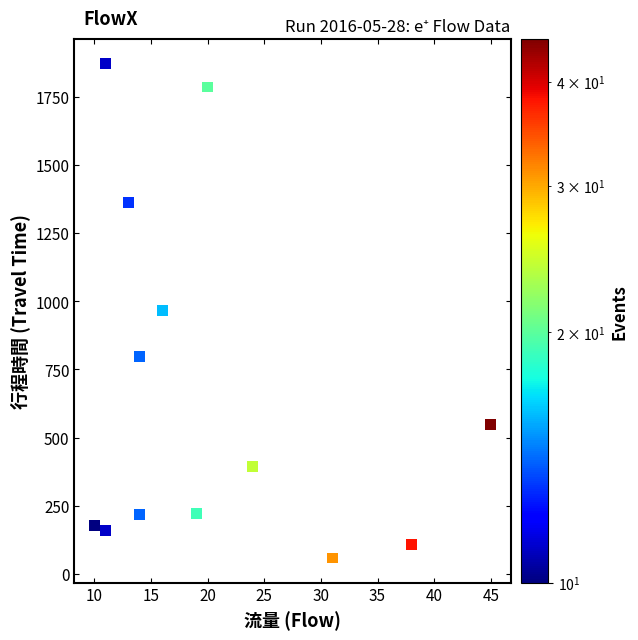

What is the range of X values (max minus min)?

35